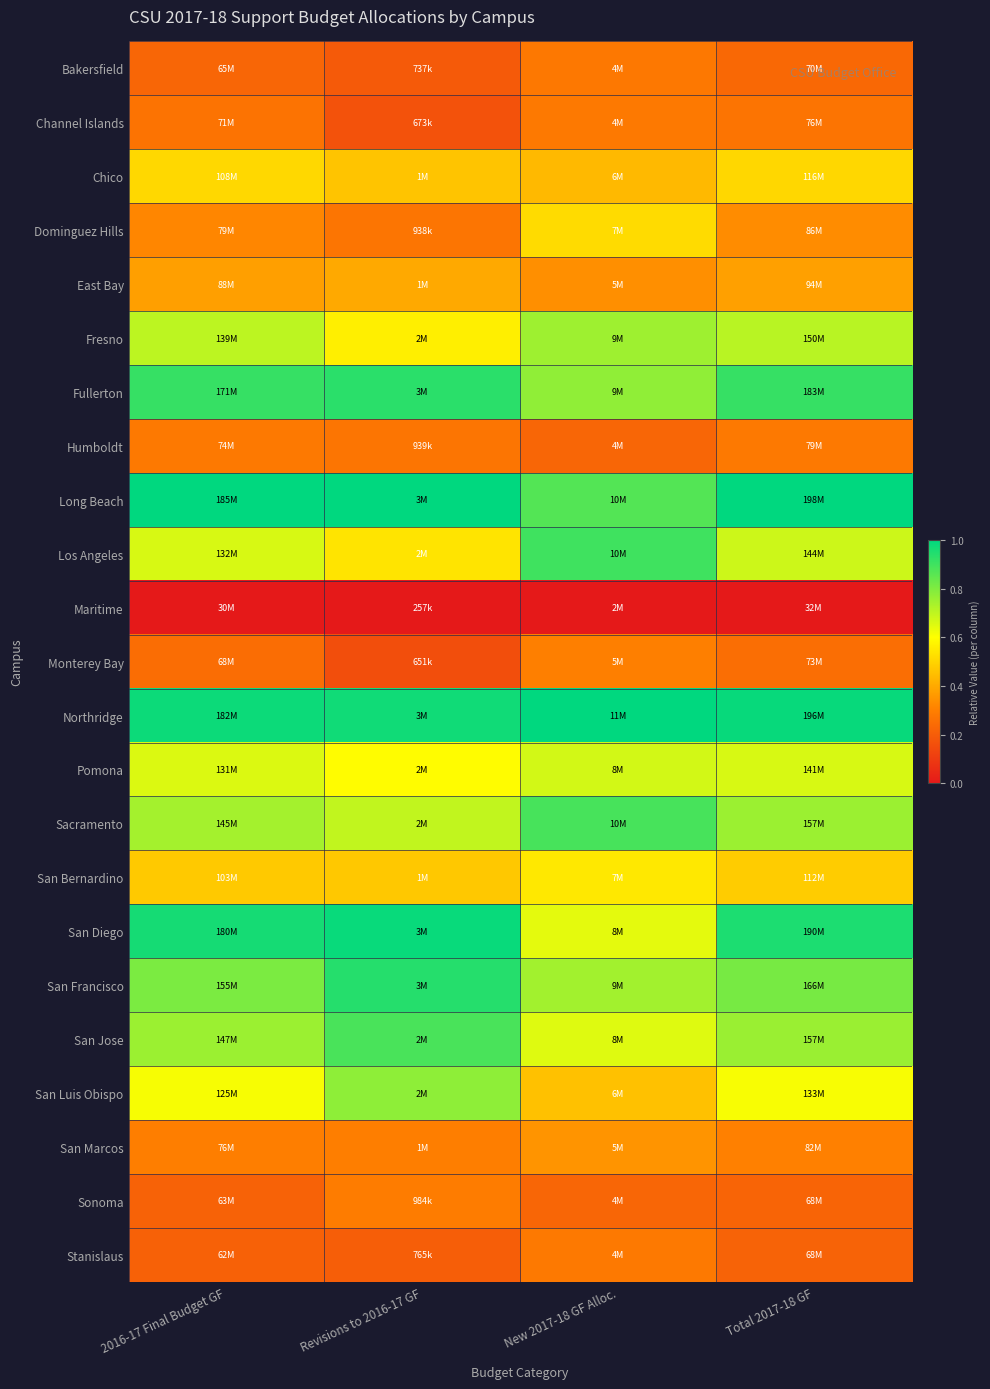

What is the maximum value shown in the chart?

1.0